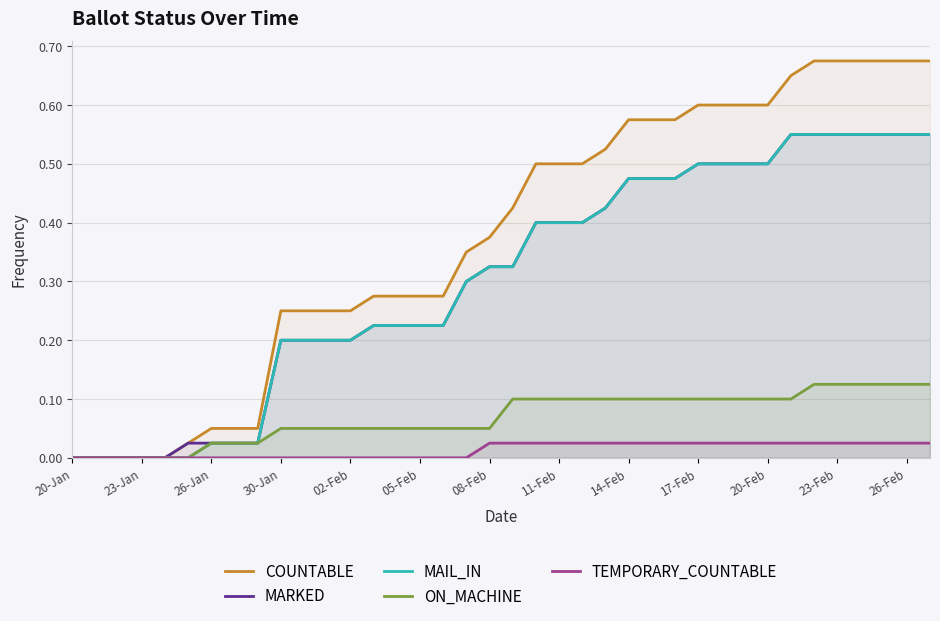

What is the maximum value shown in the chart?

0.7